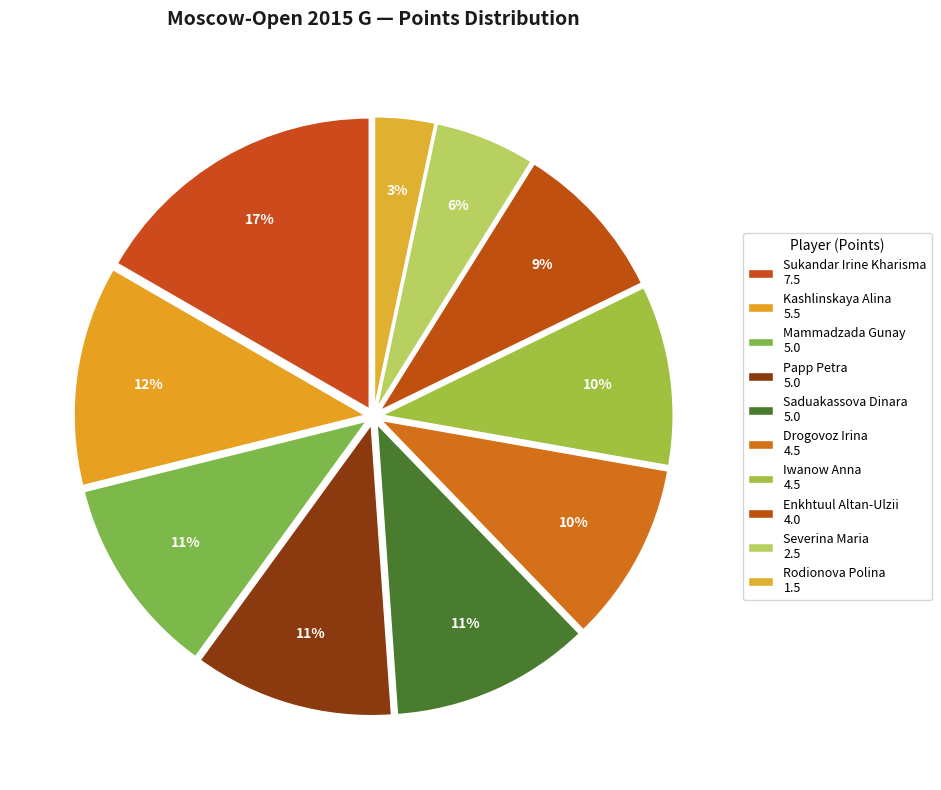

What is the total percentage of Rodionova Polina and Papp Petra?

14.4%